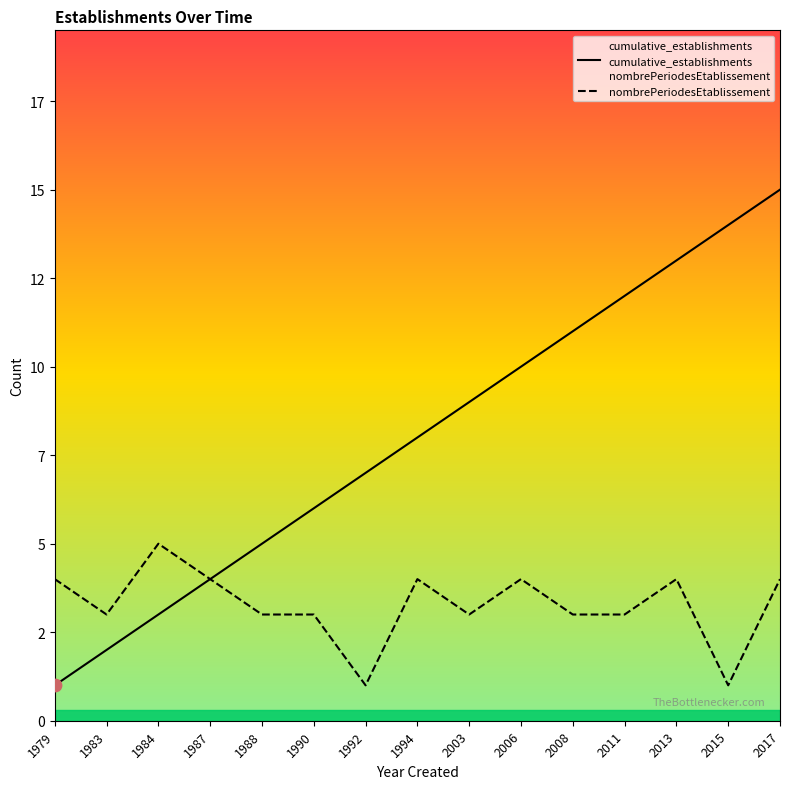

Which series has the largest total across all categories?

cumulative_establishments